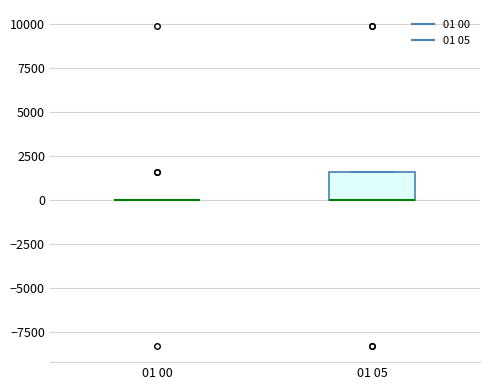

Comparing the boxes themselves (not the whiskers), which one is the tallest?

01 05